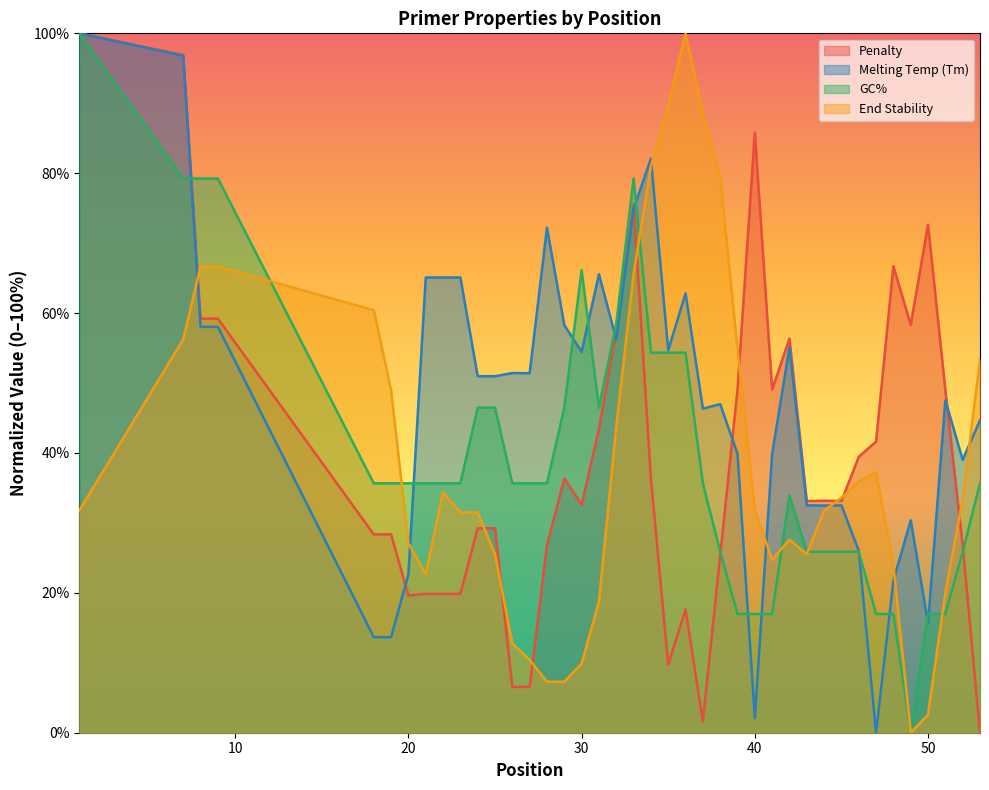

What is the difference between the maximum and minimum values in the pen series?

100.0